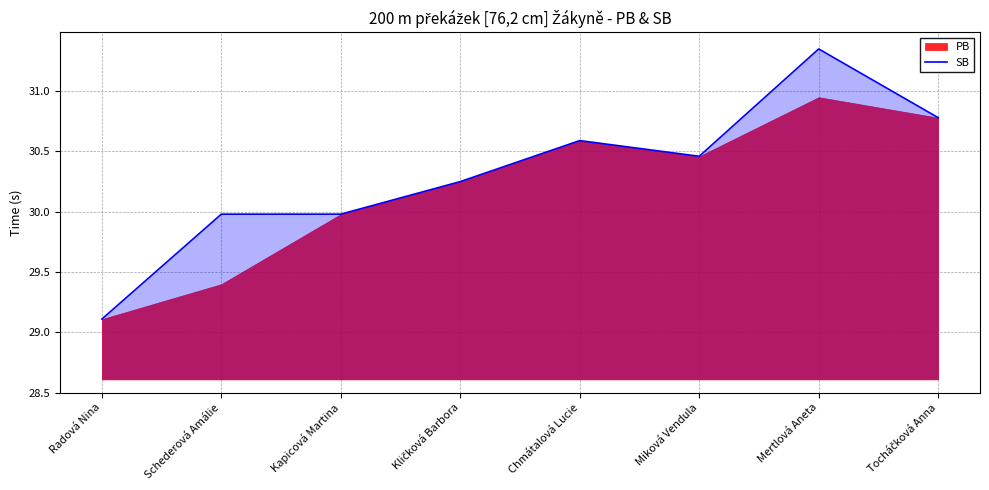

What is the approximate value at Kapicová Martina?

30.0